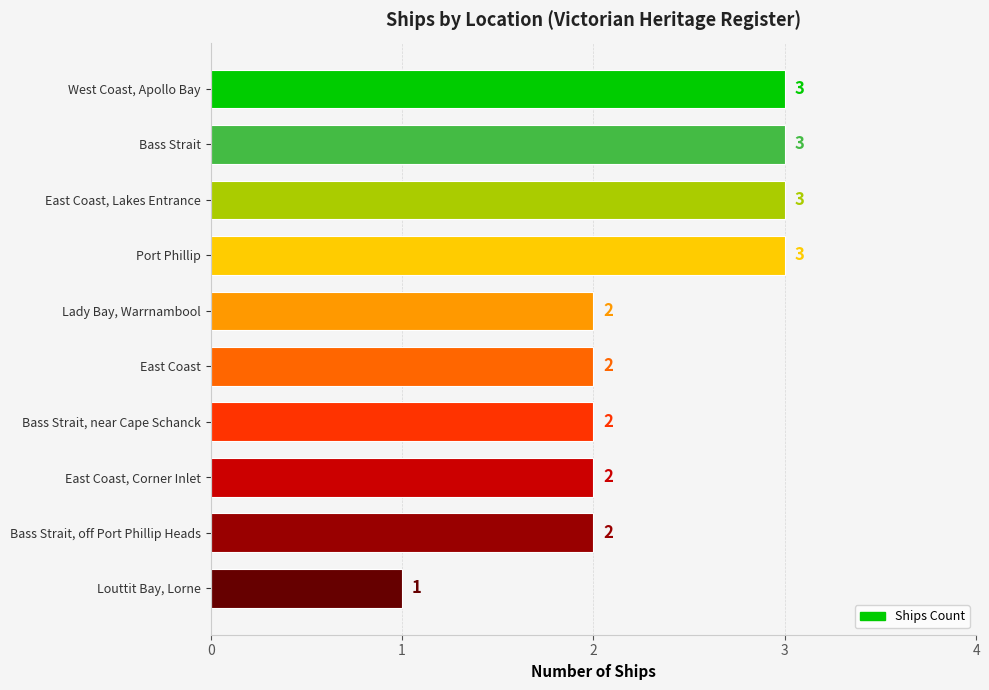

Reading top to bottom, extract all data points from this chart.

West Coast, Apollo Bay=3	Bass Strait=3	East Coast, Lakes Entrance=3	Port Phillip=3	Lady Bay, Warrnambool=2	East Coast=2	Bass Strait, near Cape Schanck=2	East Coast, Corner Inlet=2	Bass Strait, off Port Phillip Heads=2	Louttit Bay, Lorne=1